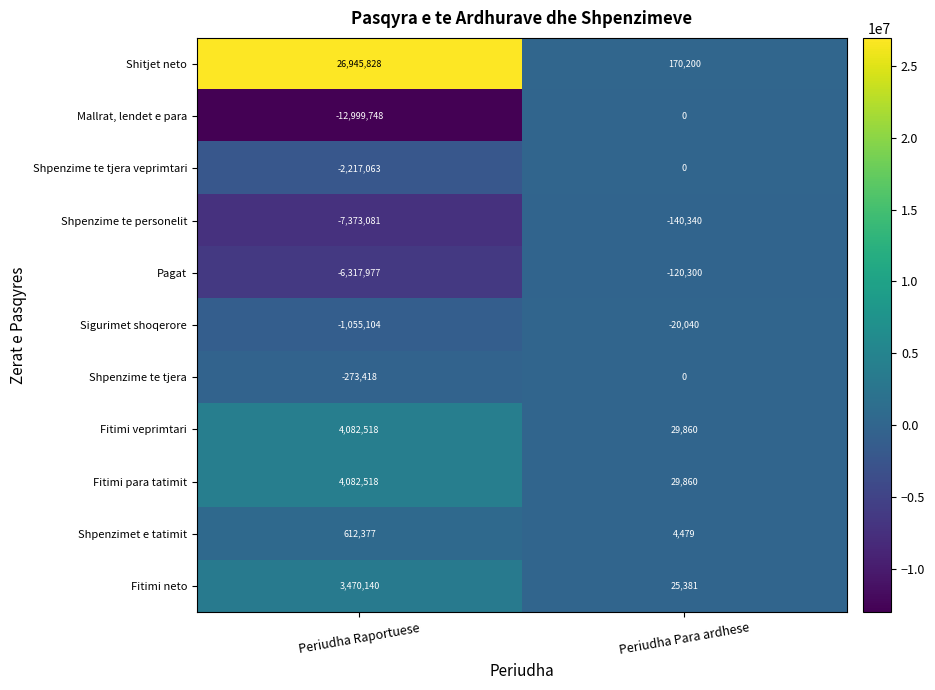

Is it true that Mallrat, lendet e para equals -20062944 at Periudha Raportuese?

False